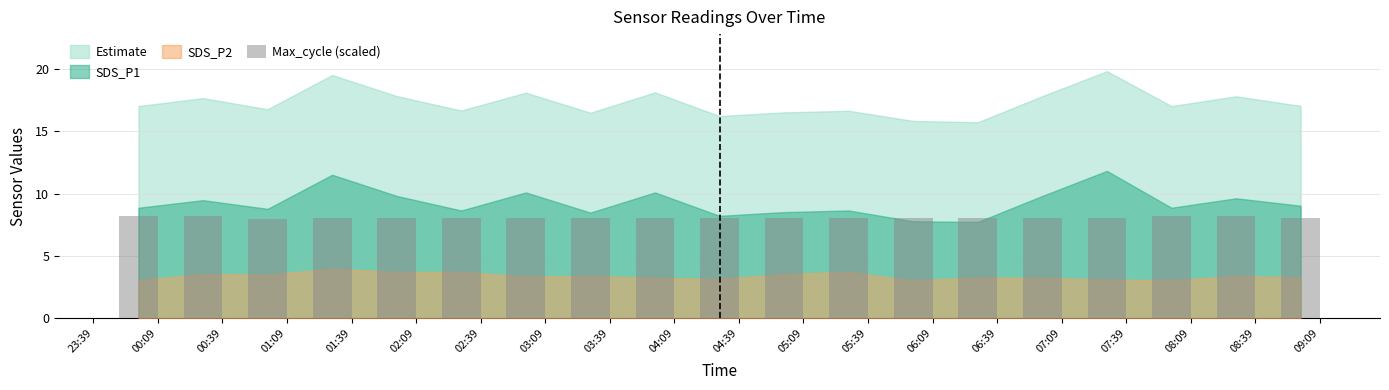

Approximately how many times larger is the value at 08:09 compared to 03:39?

1.0